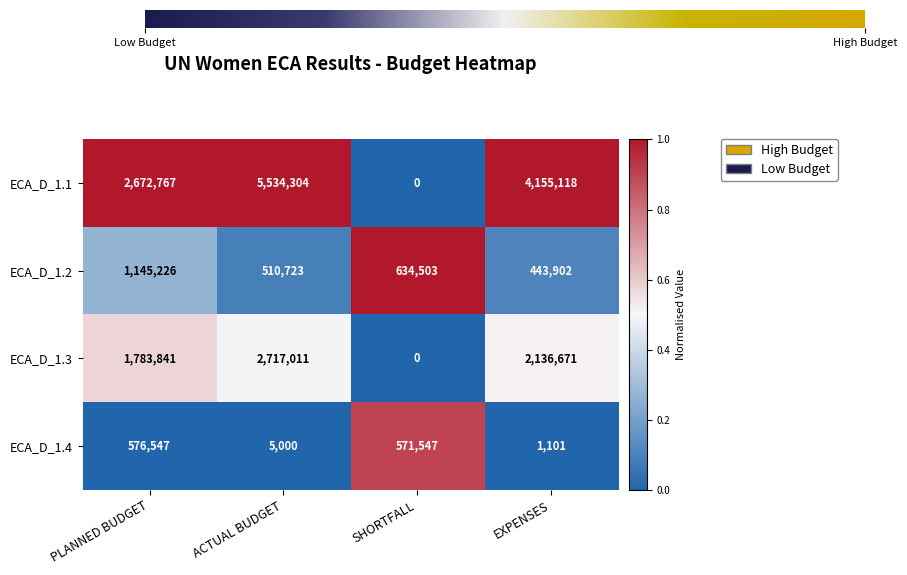

List the series in order of their peak value, highest first.

ECA_D_1.1, ECA_D_1.3, ECA_D_1.2, ECA_D_1.4